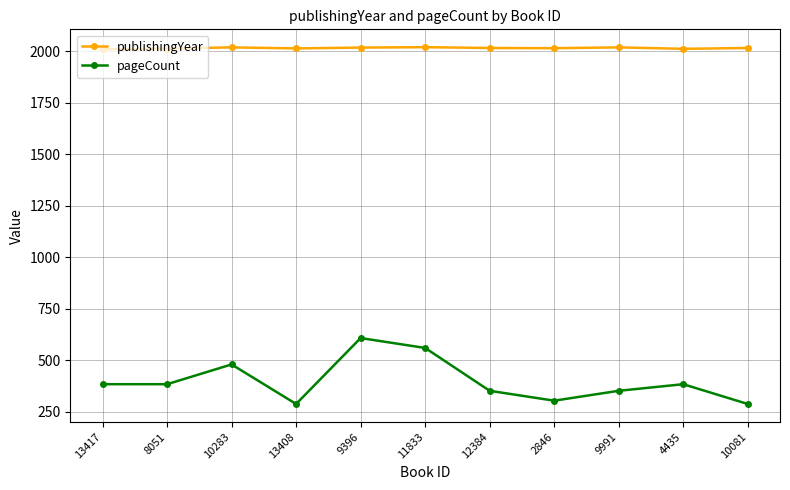

What is the highest value of the pageCount series?

608